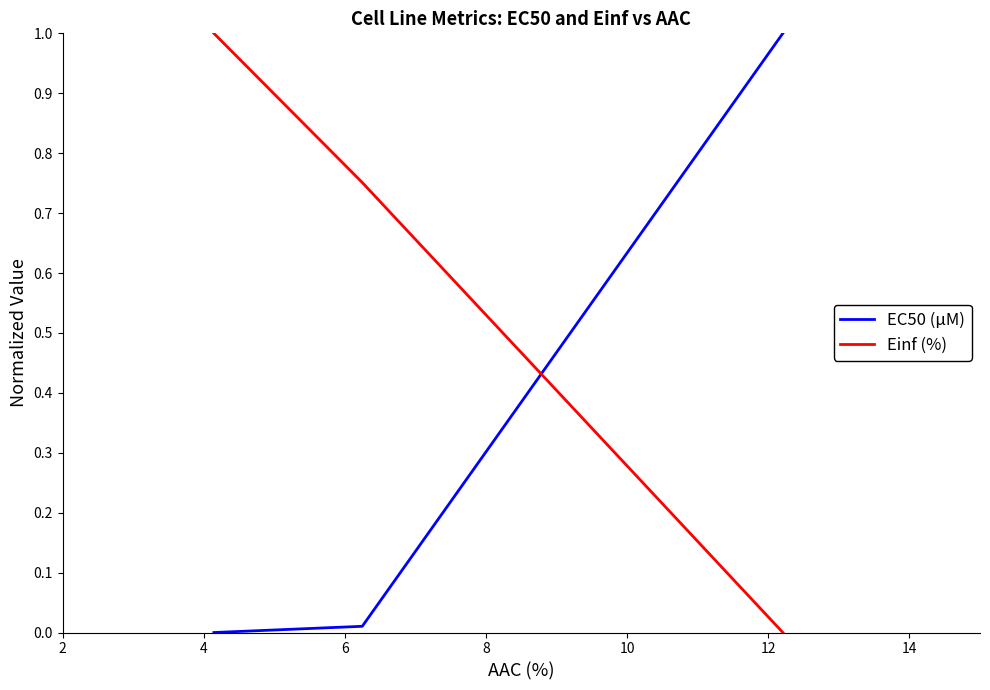

What is the highest value of the Einf (%) series?

1.0